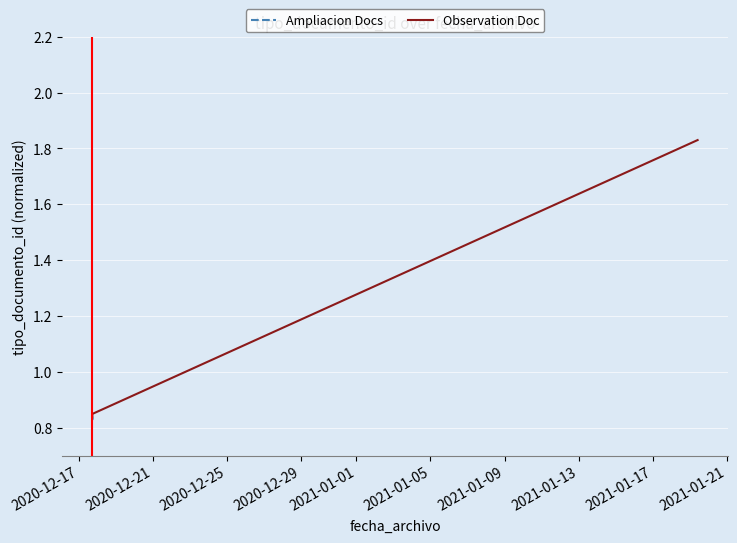

The value of Observation Doc at 2020-12-17 is 0.8. True or false?

True